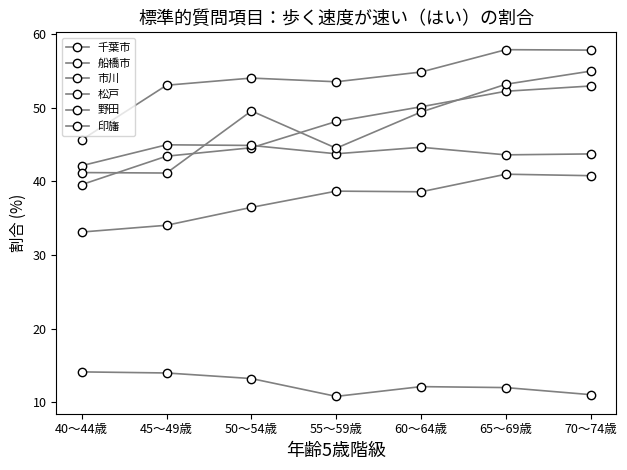

What is the label of the 5th point from the right?

50～54歳